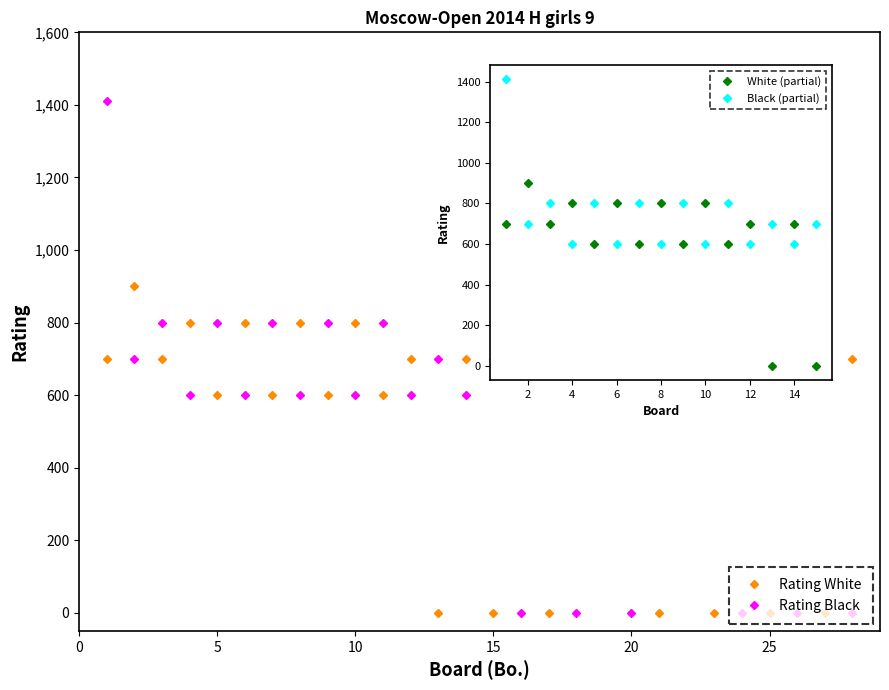

Between which two adjacent categories do Rating Black and Rating White first intersect?

1 and 2